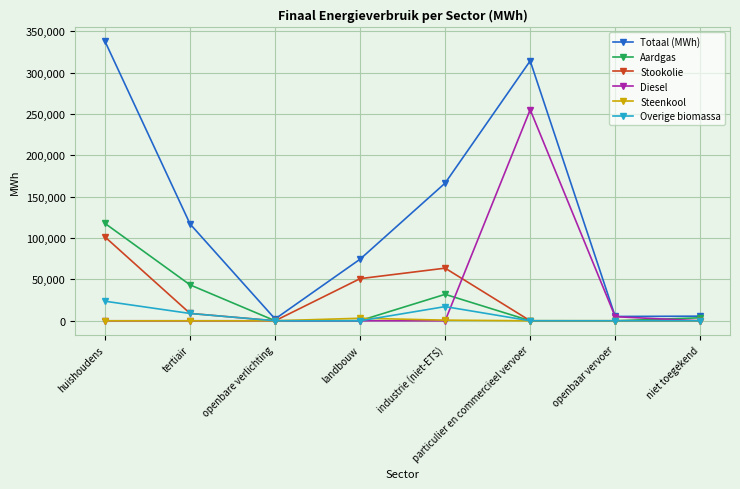

At which category does the chart reach its peak across all series?

huishoudens